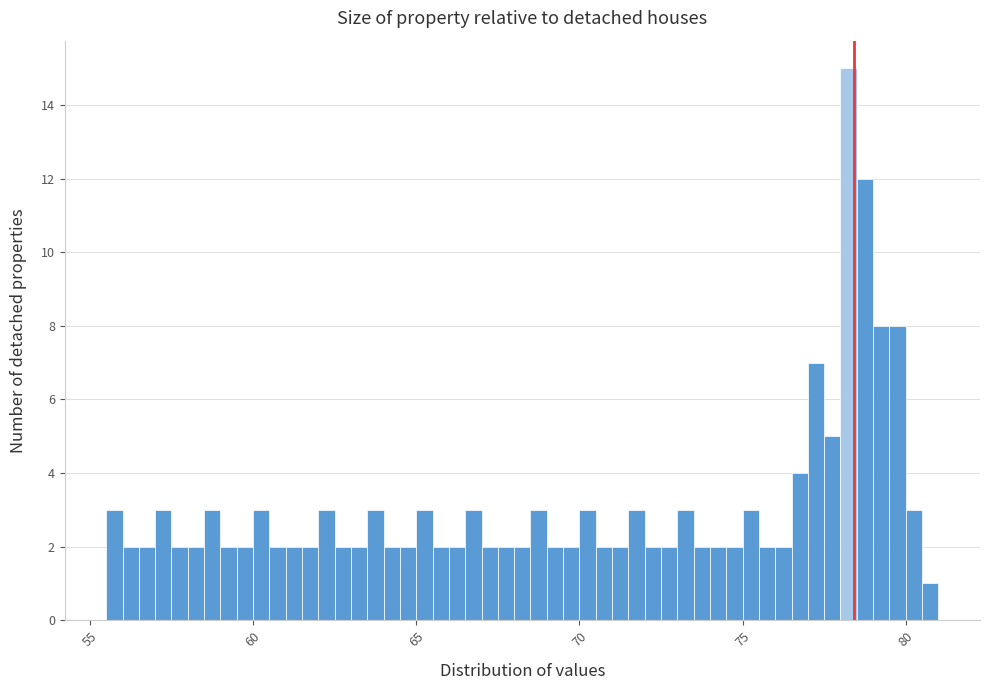

Read against the x-axis, roughly where is the centre of the tallest bar?

78.5